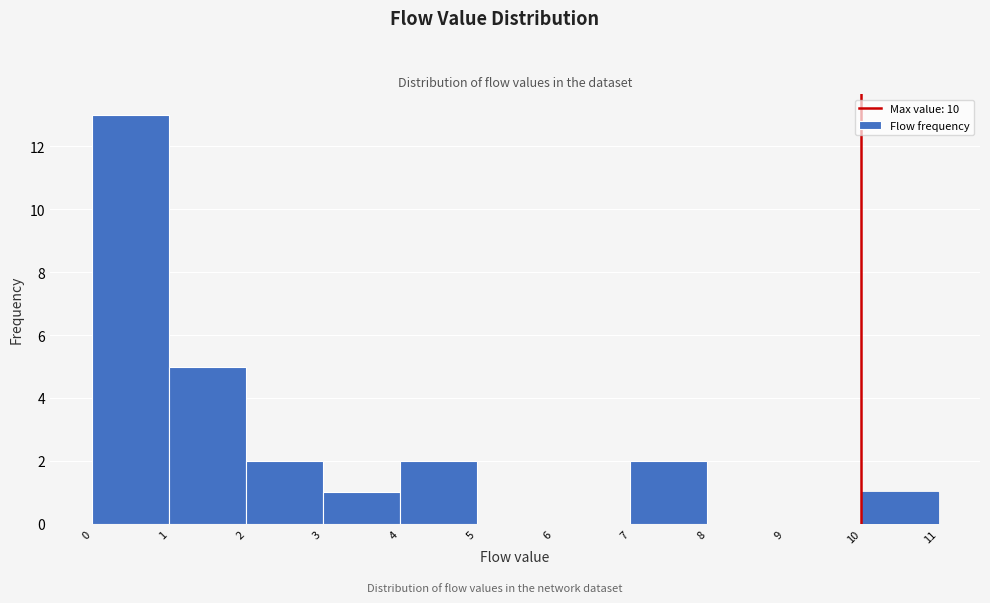

What is the height of the bar covering 1 to 2 on the x-axis? The values are not printed on the chart, so give them approximately, as read against the axis.

5